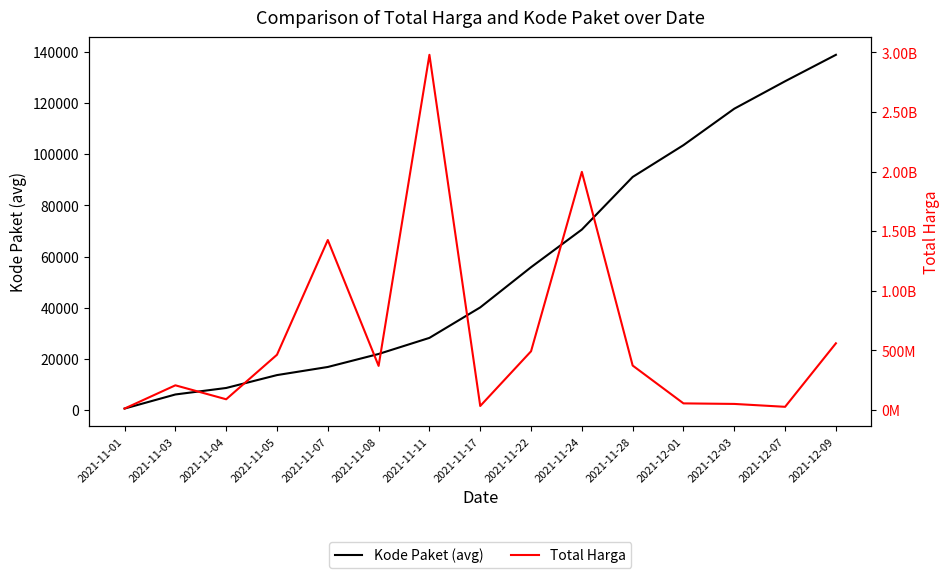

How many series are shown in this chart?

2